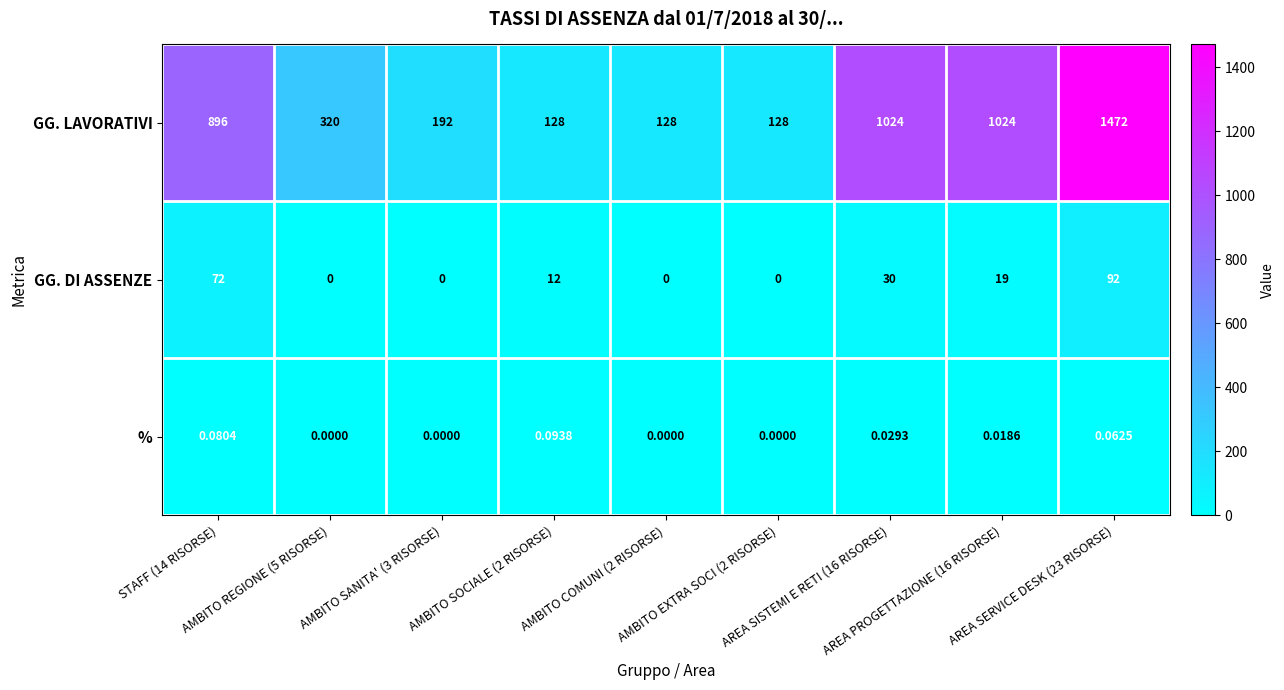

List the series in order of their peak value, lowest first.

%, GG. DI ASSENZE, GG. LAVORATIVI